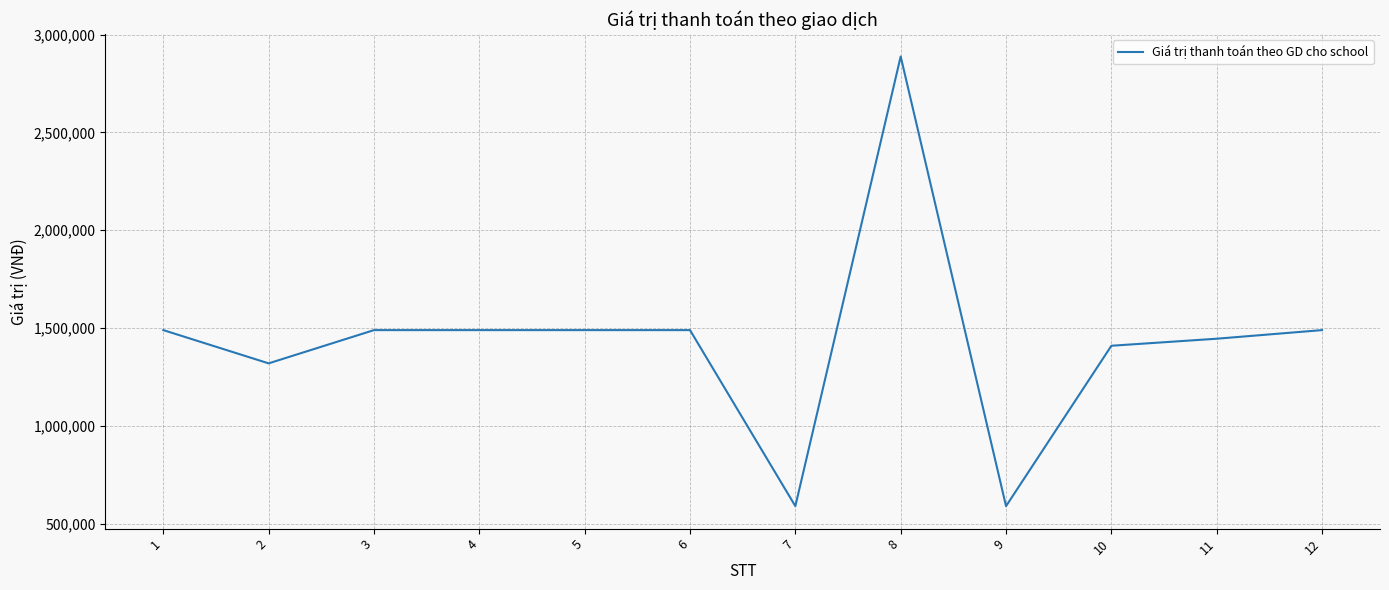

At which category does the chart reach its peak across all series?

8